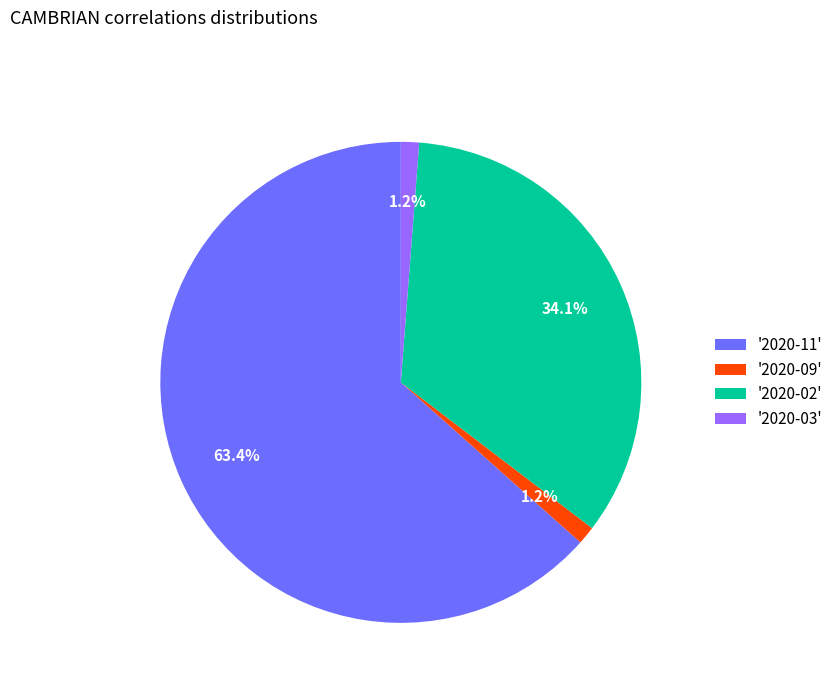

Combined, do '2020-09' and '2020-02' account for over 50%?

No